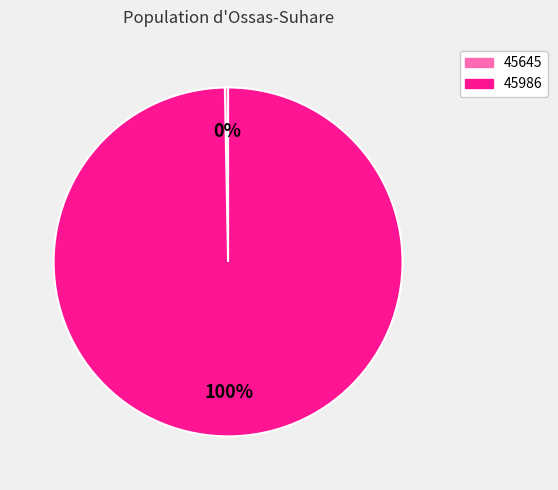

Which slice represents more than half of the pie?

45986